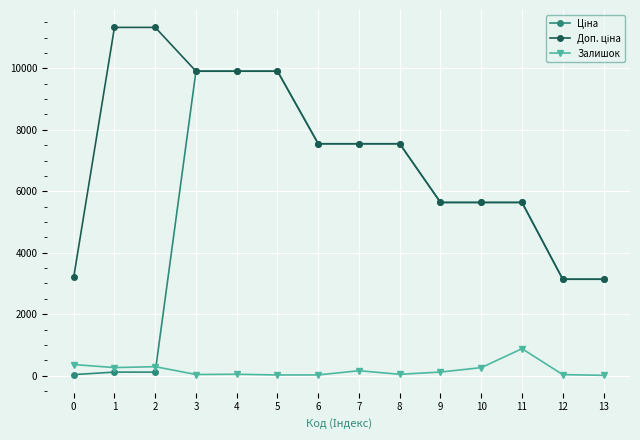

The Залишок series shows 8.0 at 13. True or false?

True